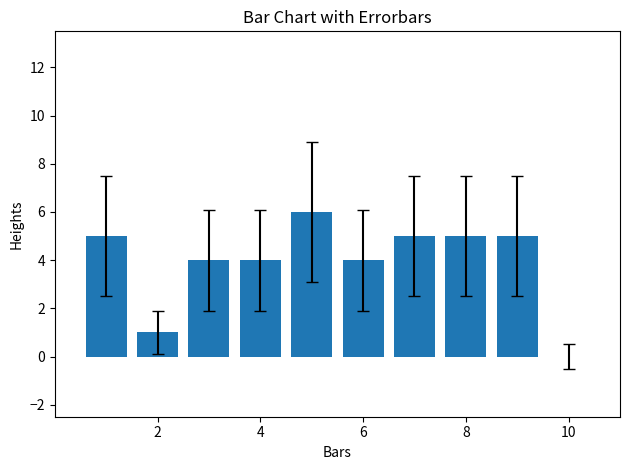

What is the maximum value shown in the chart?

6